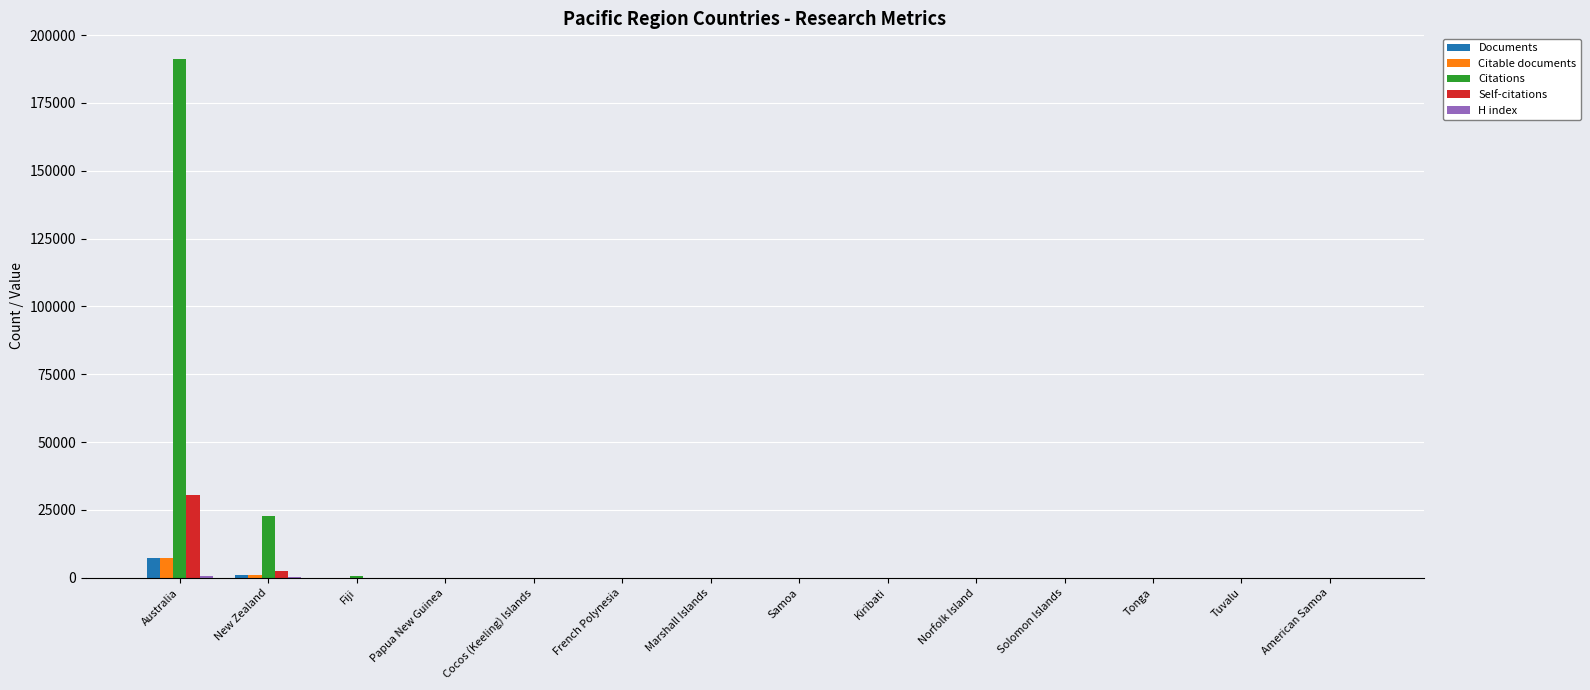

The value of Self-citations at French Polynesia is -18632. True or false?

False